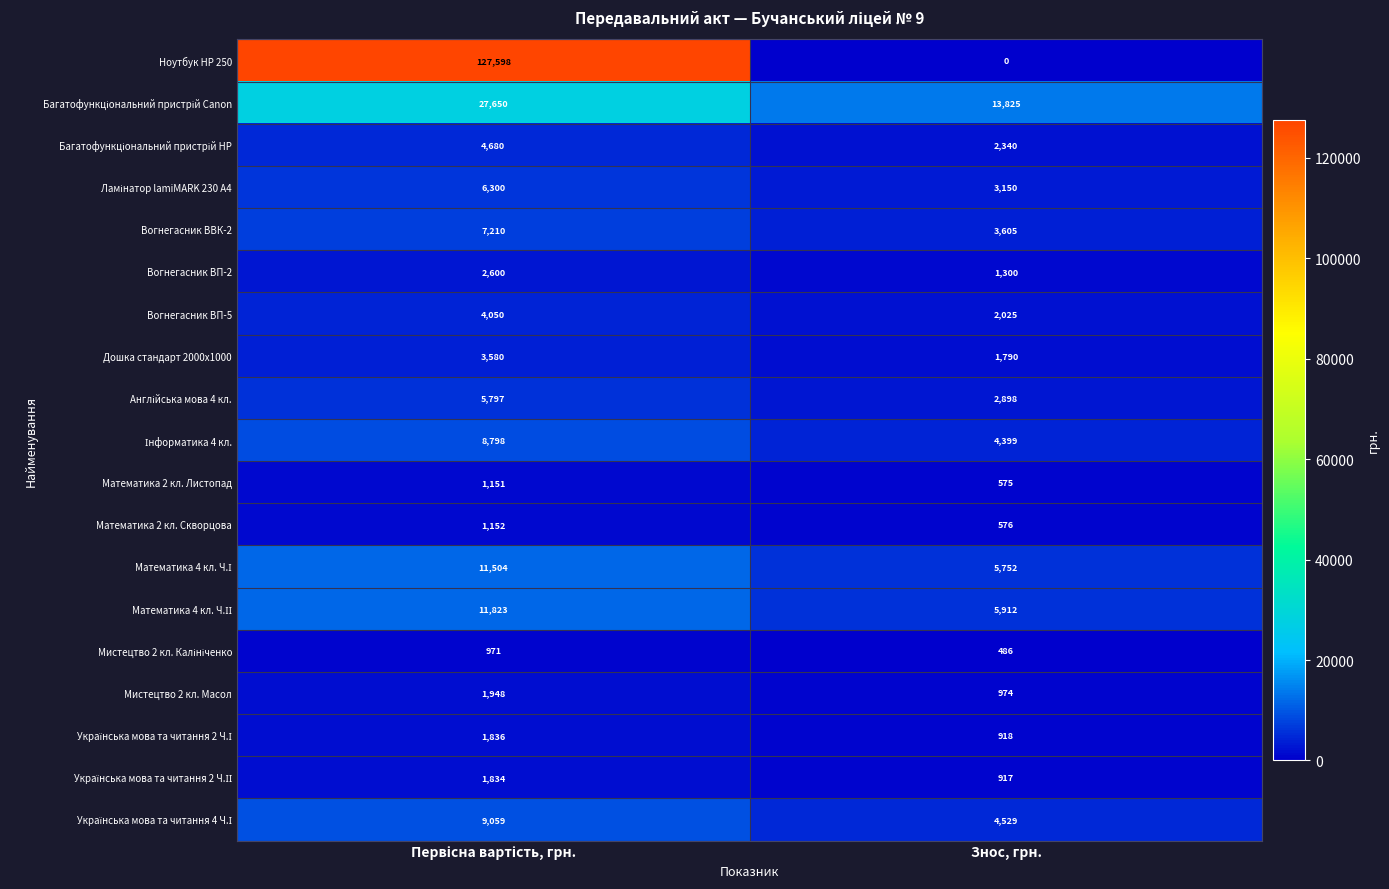

What is the maximum value shown in the chart?

127598